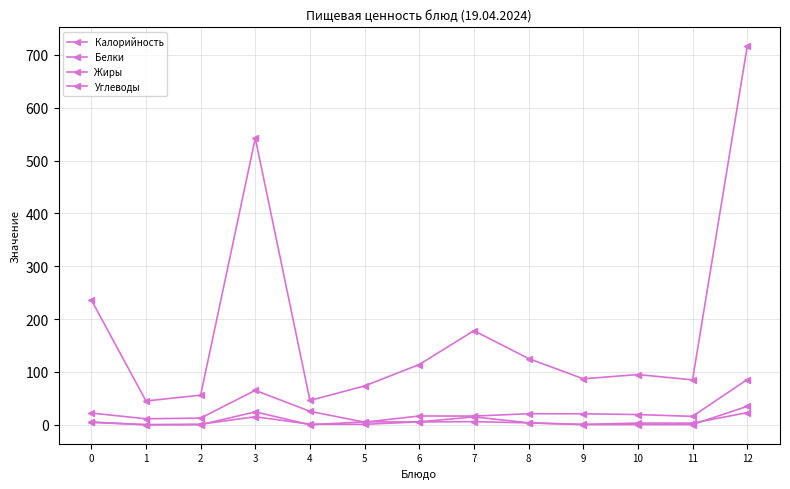

List the labels in order of Жиры value, largest first.

12, 3, 7, 5, 6, 0, 8, 10, 11, 9, 2, 1, 4